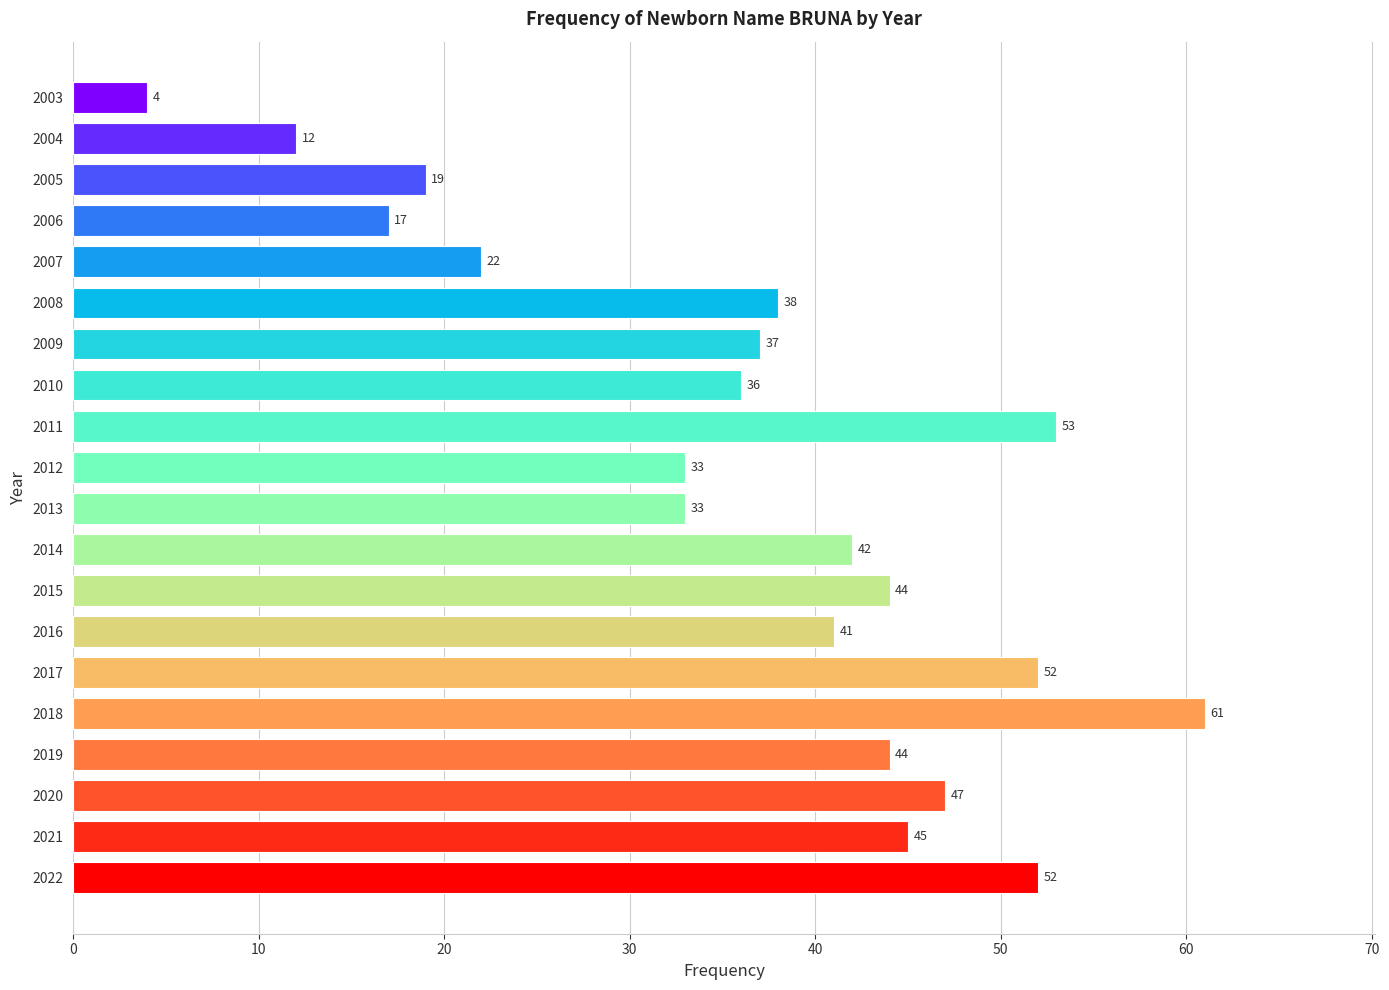

Between 2005 and 2022, which is larger?

2022